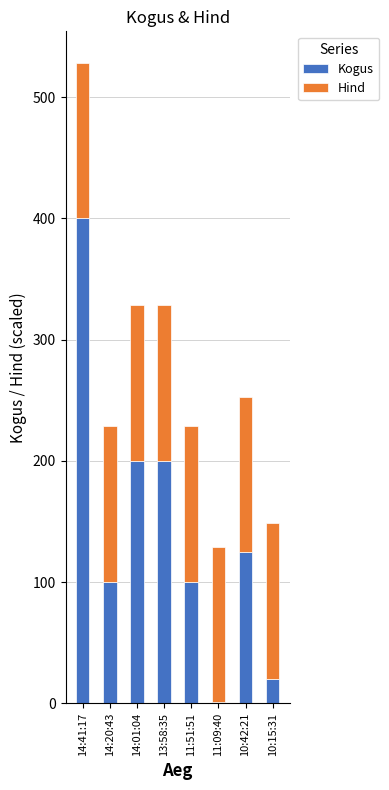

What is the maximum value for Kogus?

400.0